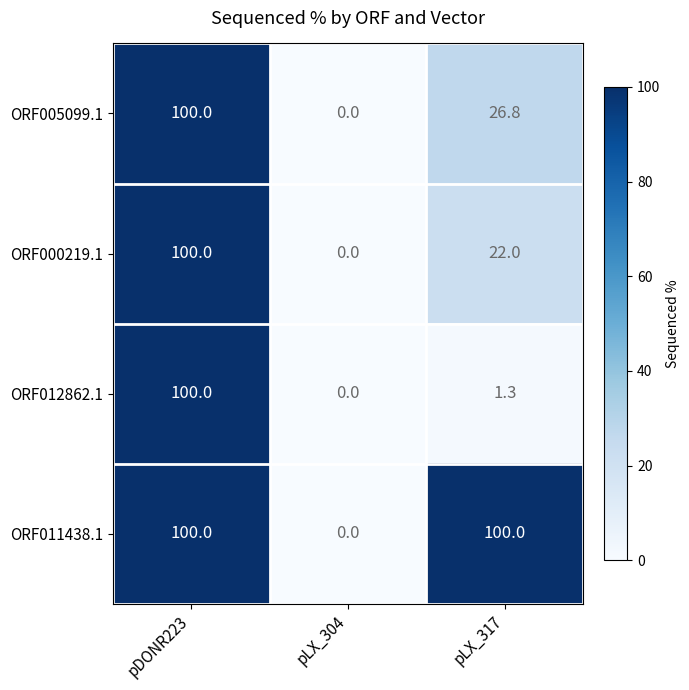

Which series changed the most between pDONR223 and pLX_317?

ORF012862.1